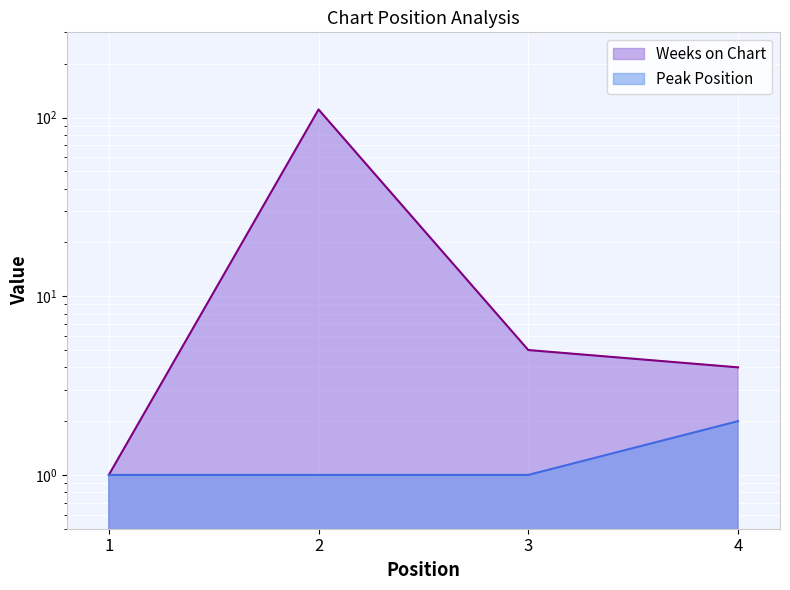

What is the greatest value displayed?

111